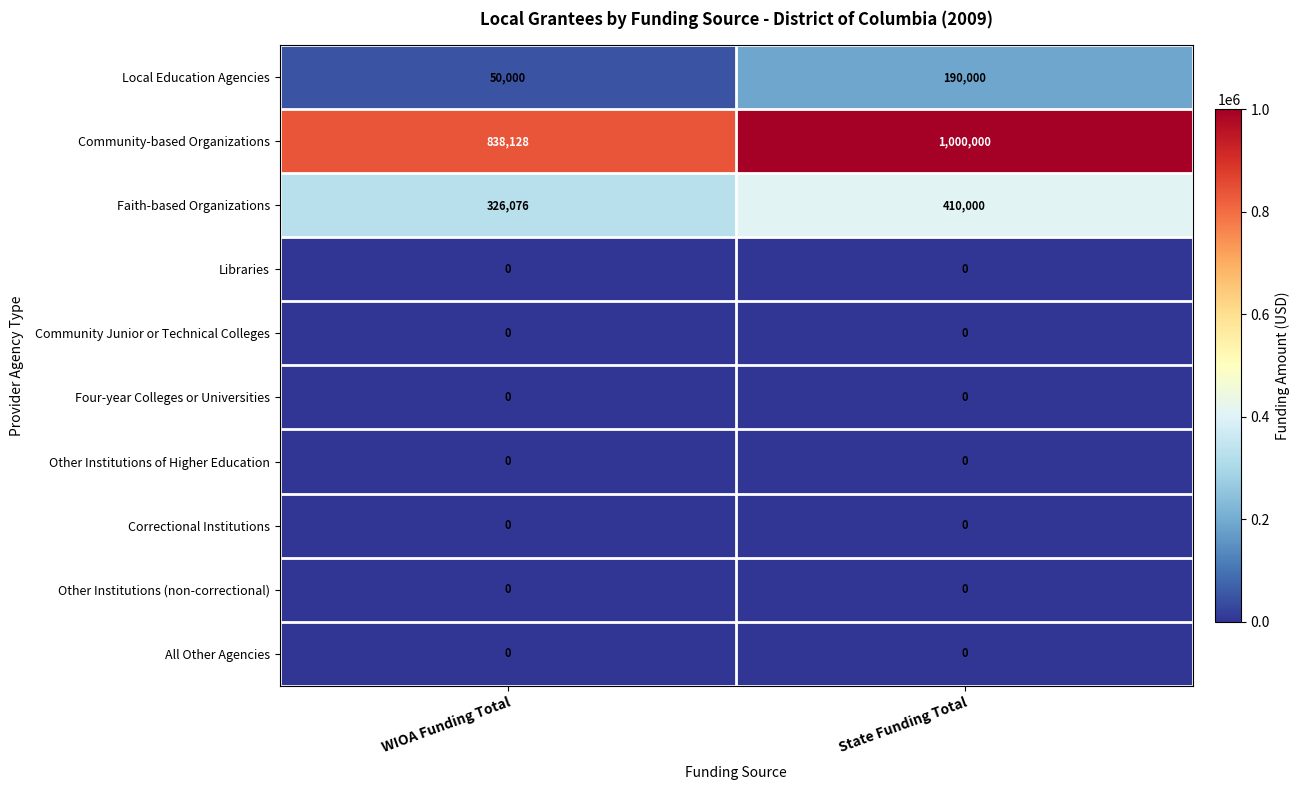

Reading right to left, what are all the values shown in this chart?

Local Education Agencies: 190000	50000
Community-based Organizations: 1000000	838128
Faith-based Organizations: 410000	326076
Libraries: 0	0
Community Junior or Technical Colleges: 0	0
Four-year Colleges or Universities: 0	0
Other Institutions of Higher Education: 0	0
Correctional Institutions: 0	0
Other Institutions (non-correctional): 0	0
All Other Agencies: 0	0